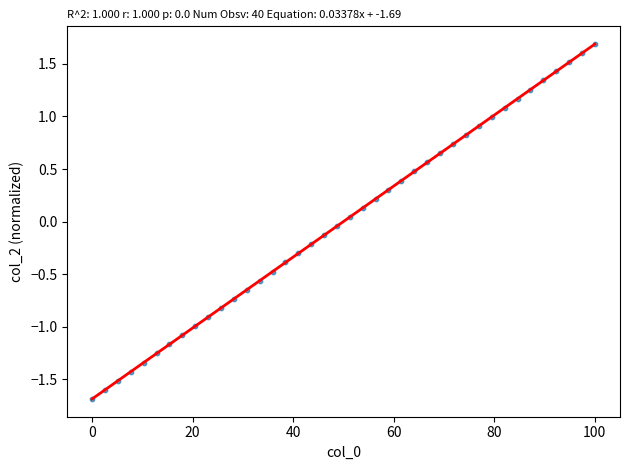

What is the range of Y values (max minus min)?

3.4